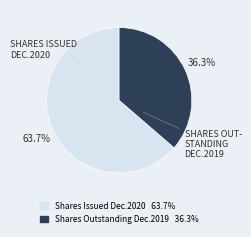

Does any single category account for the majority?

Yes